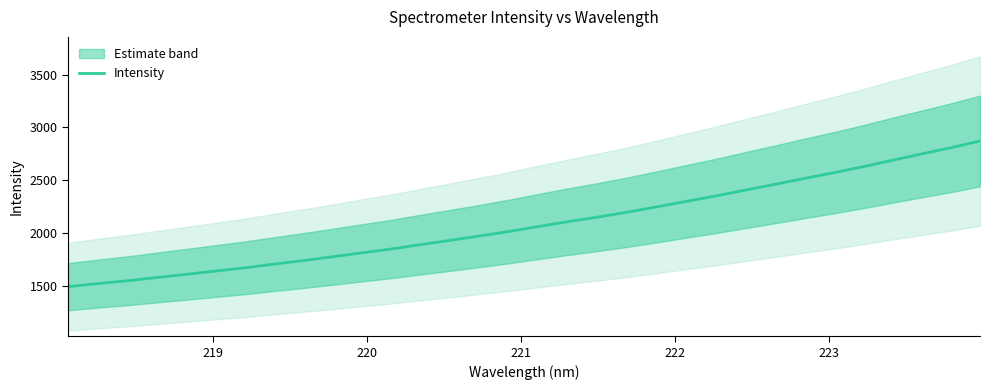

What is the minimum value for Intensity?

1489.3